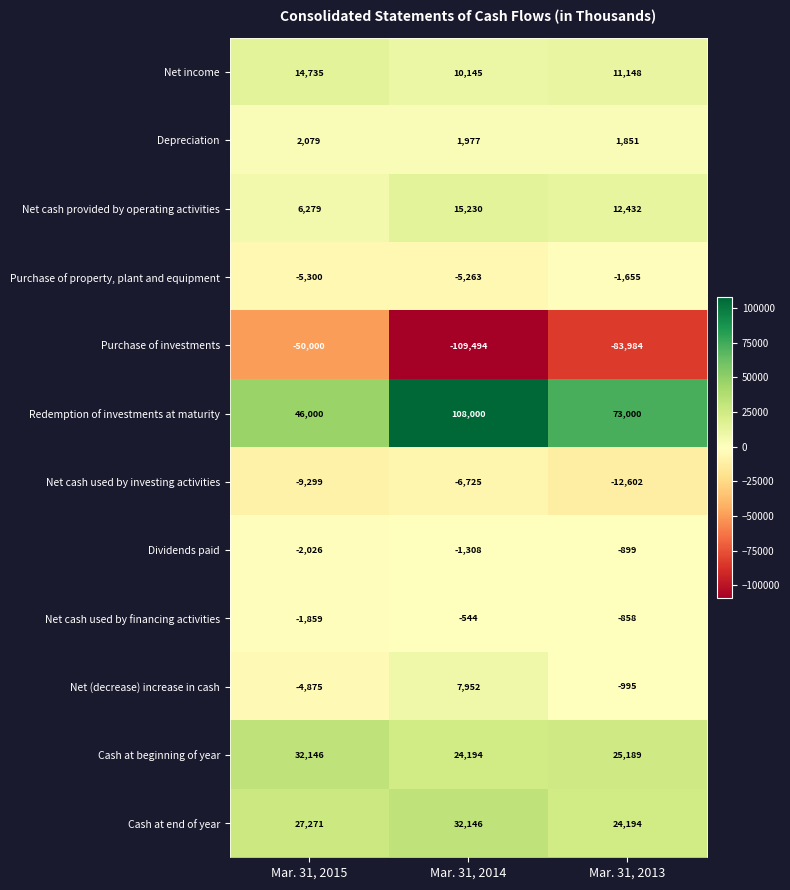

How many Net cash used by investing activities values are between -12602 and -6725?

3